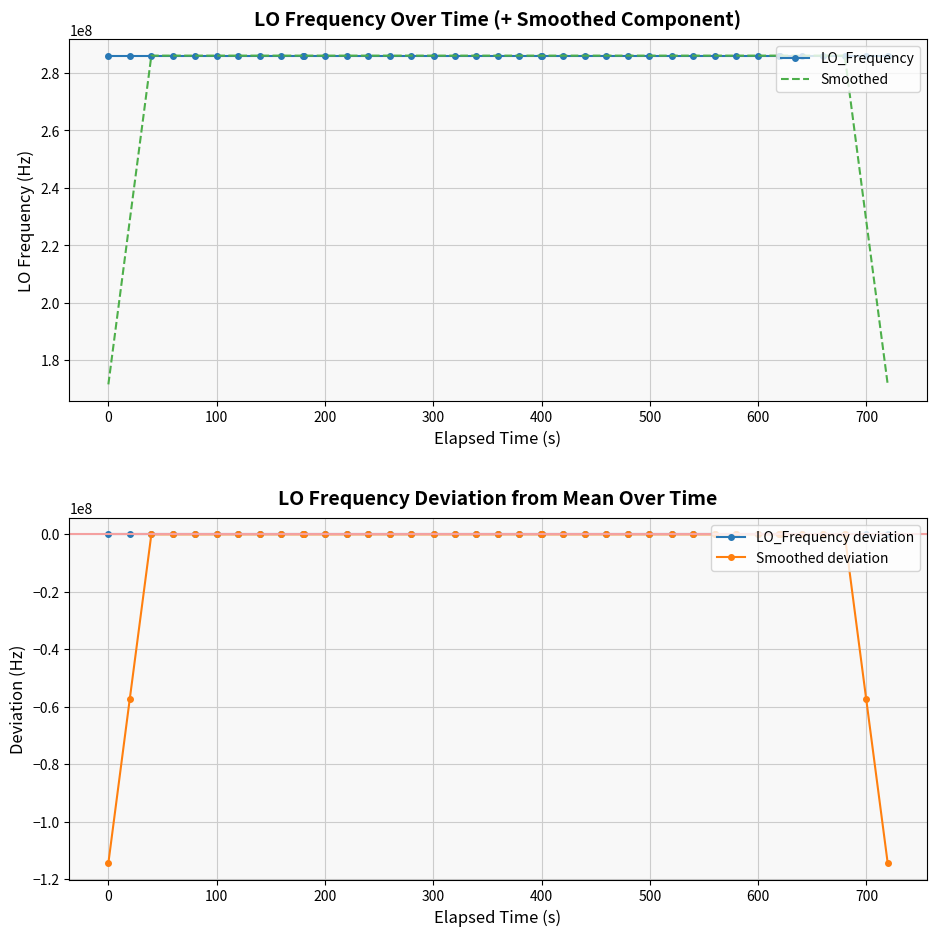

What is the minimum value shown in the chart?

-114418800.8